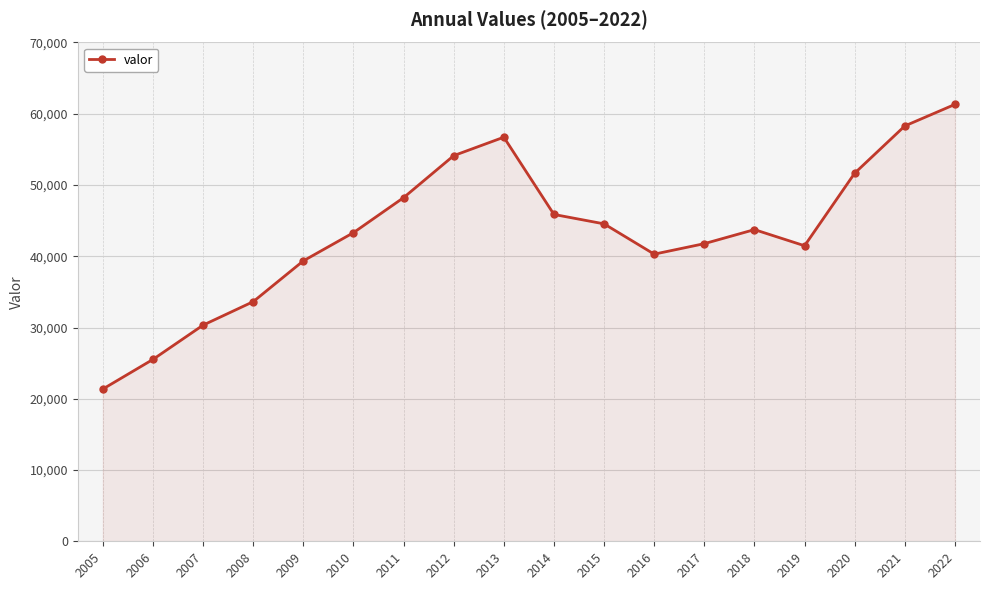

The chart shows a value of 41475 at 2019. True or false?

True